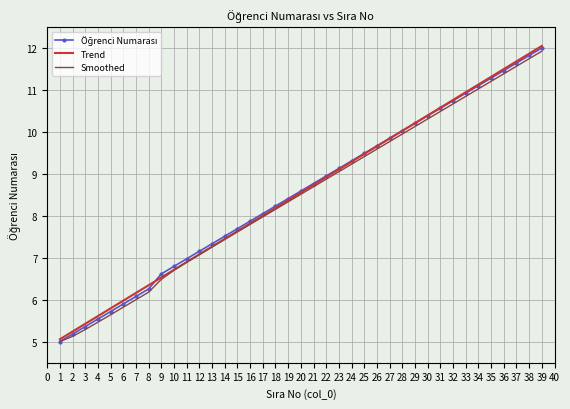

What is the sum of all Trend values?

333.6